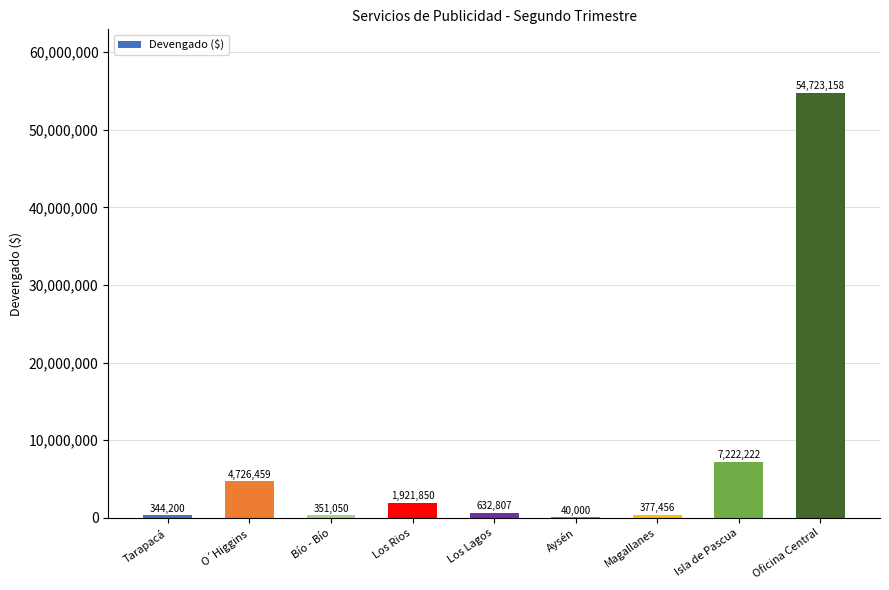

Is it true that the value at Los Lagos is 632807?

True